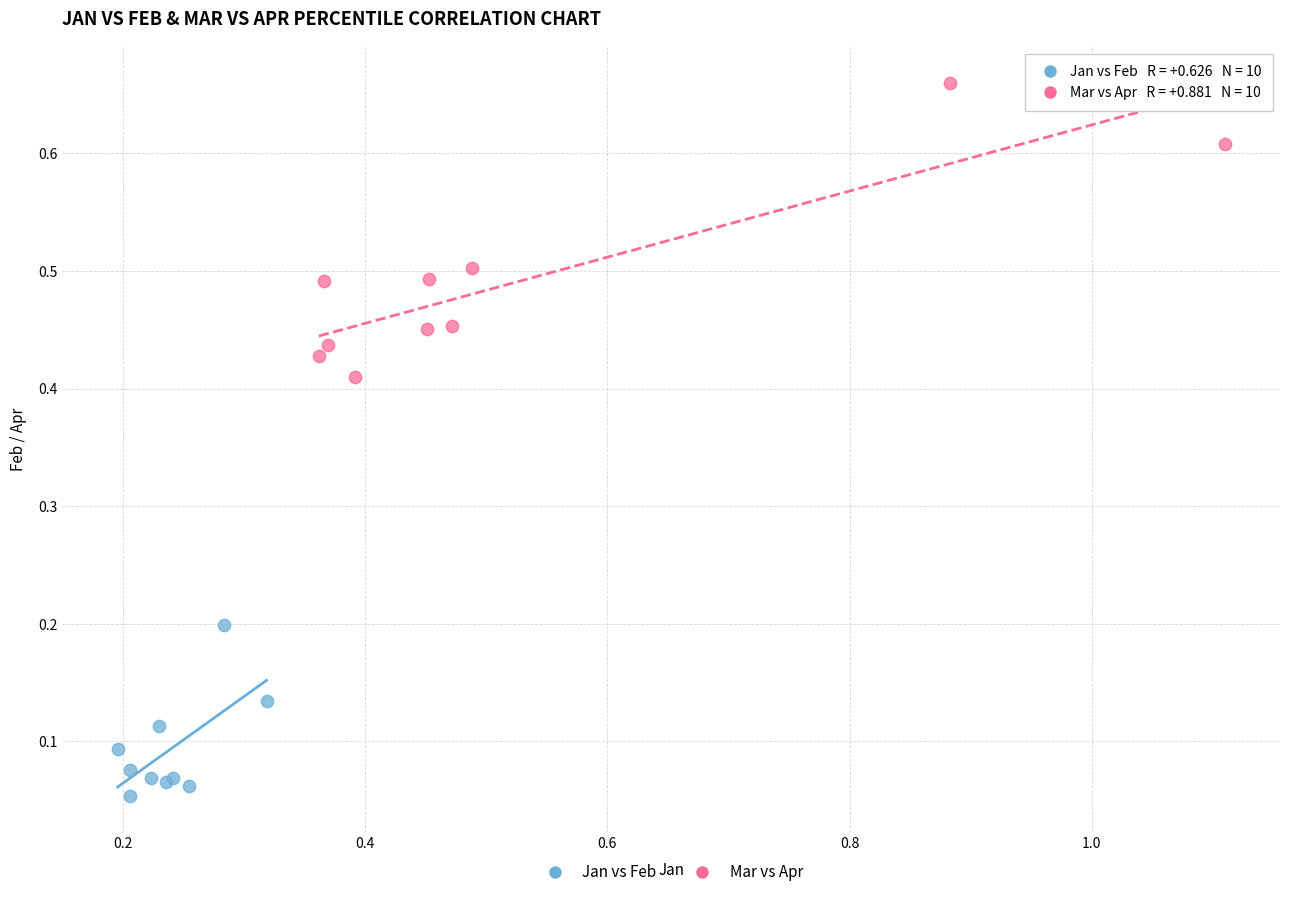

Which series reaches the minimum Y coordinate?

Jan vs Feb